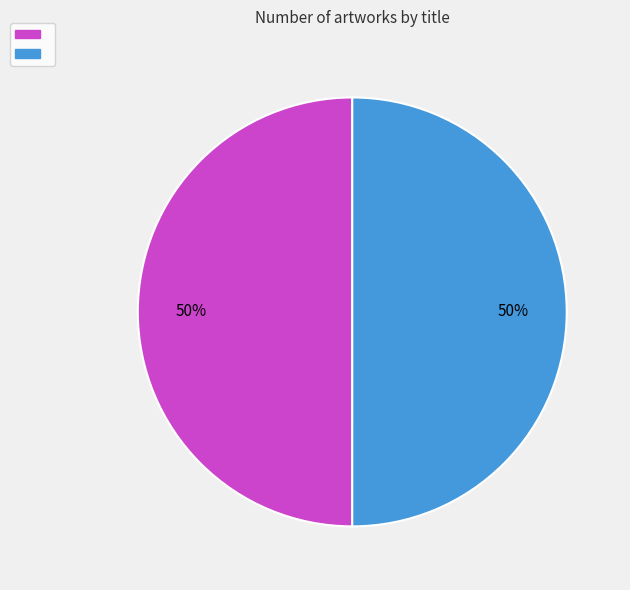

To the nearest percent, what is the average slice percentage?

50%